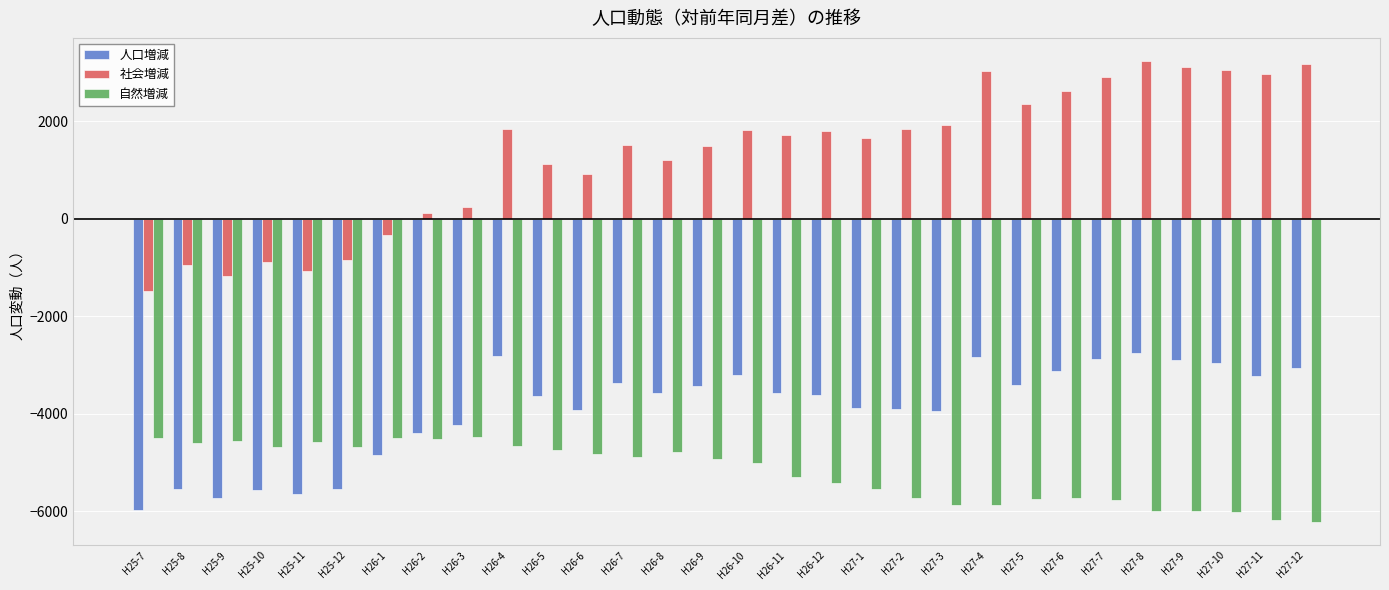

How many distinct data groups are displayed?

3